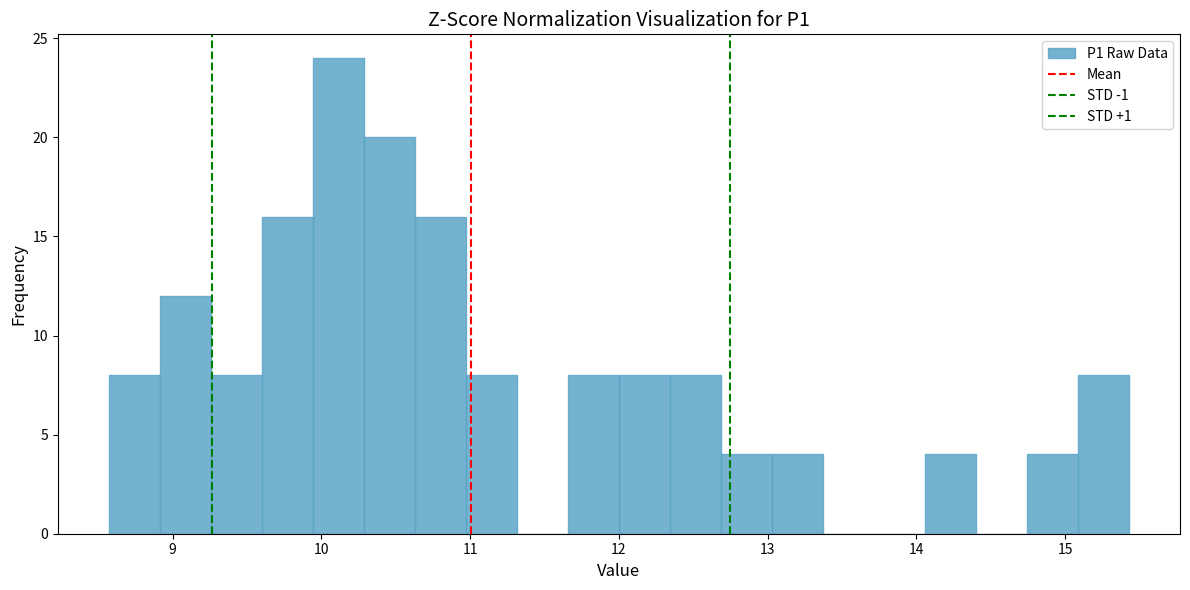

Read against the x-axis, roughly where is the centre of the tallest bar?

10.1